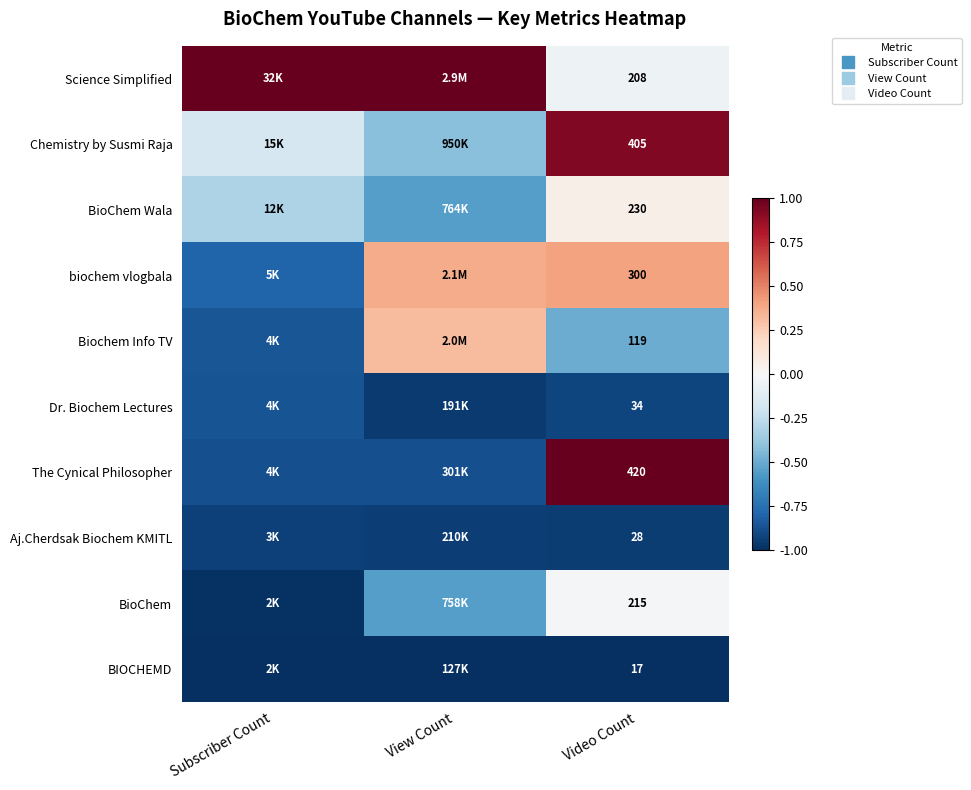

What is the difference between the Chemistry by Susmi Raja values at Subscriber Count and Video Count?

1.1